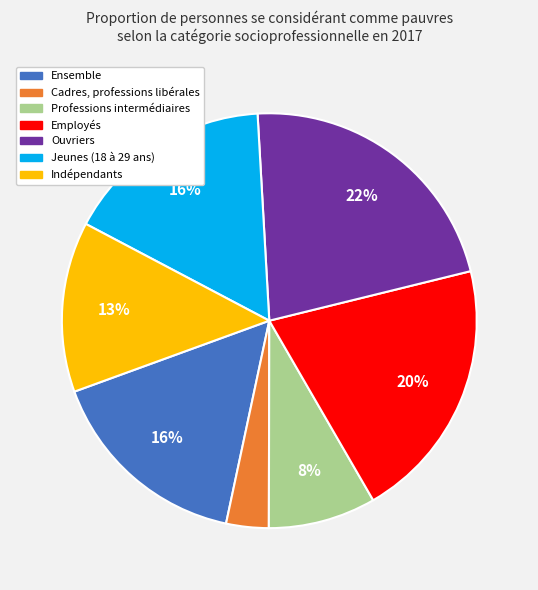

What is the largest slice in the pie chart?

Ouvriers